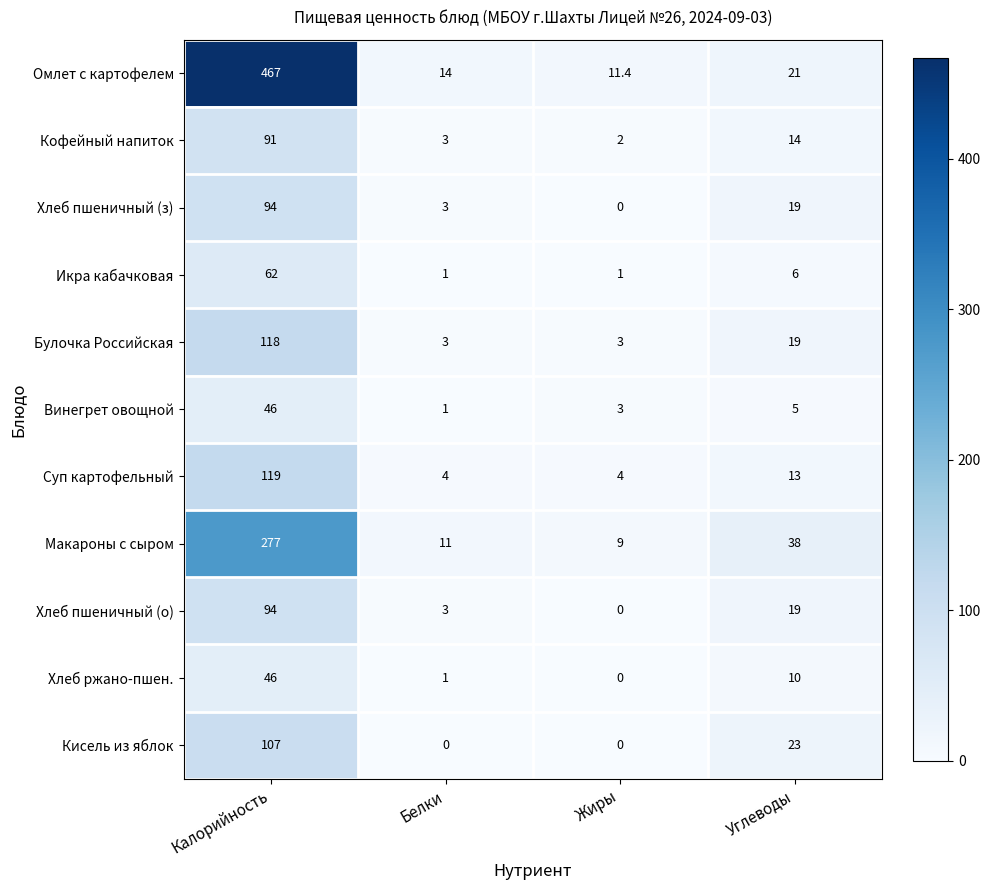

At which label does Кофейный напиток first exceed 14?

Калорийность